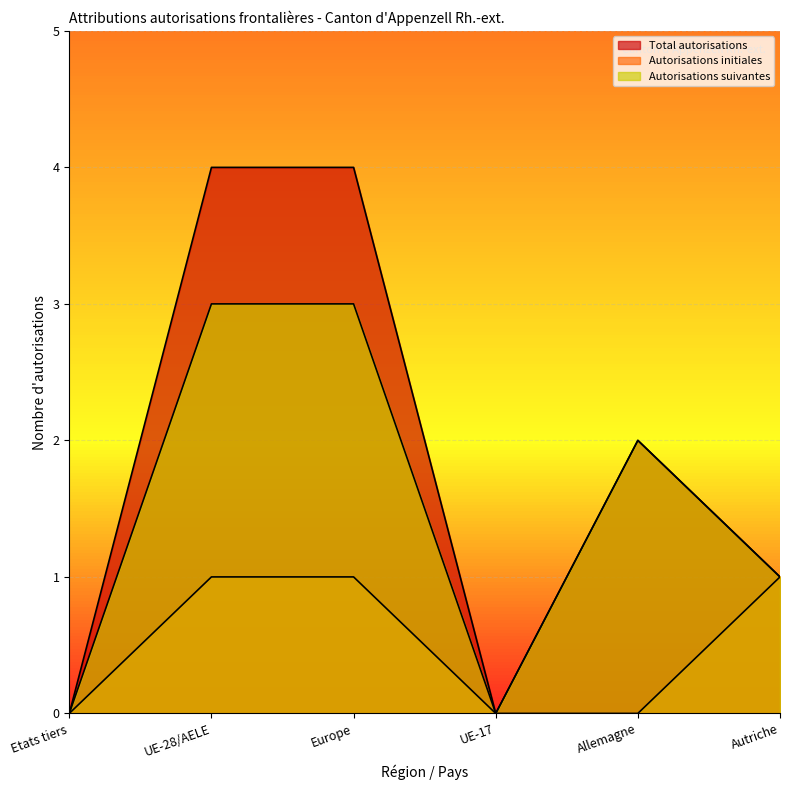

Rank the series by their average value, from lowest to highest.

Autorisations initiales, Autorisations suivantes, Total autorisations